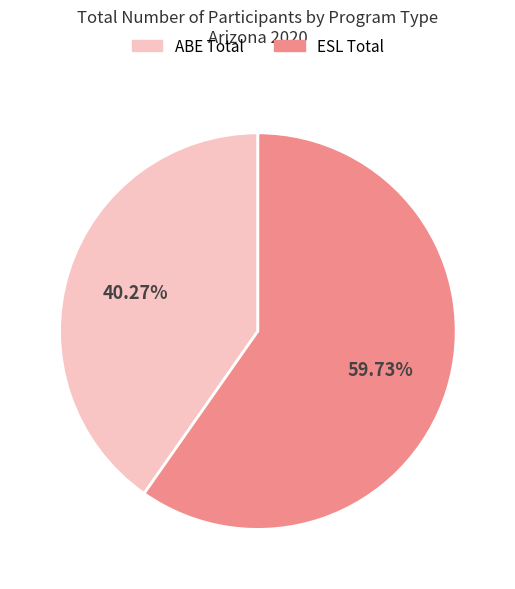

To the nearest percent, what is the difference between the ESL Total and ABE Total slice percentages?

19%